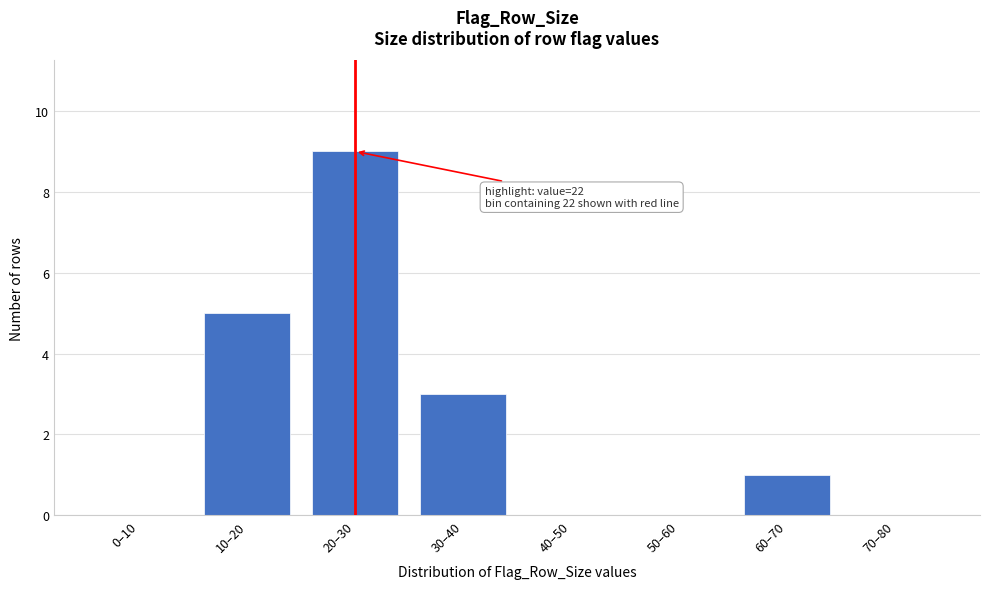

Reading left to right, what are all the values shown in this chart?

0–10=0	10–20=5	20–30=9	30–40=3	40–50=0	50–60=0	60–70=1	70–80=0